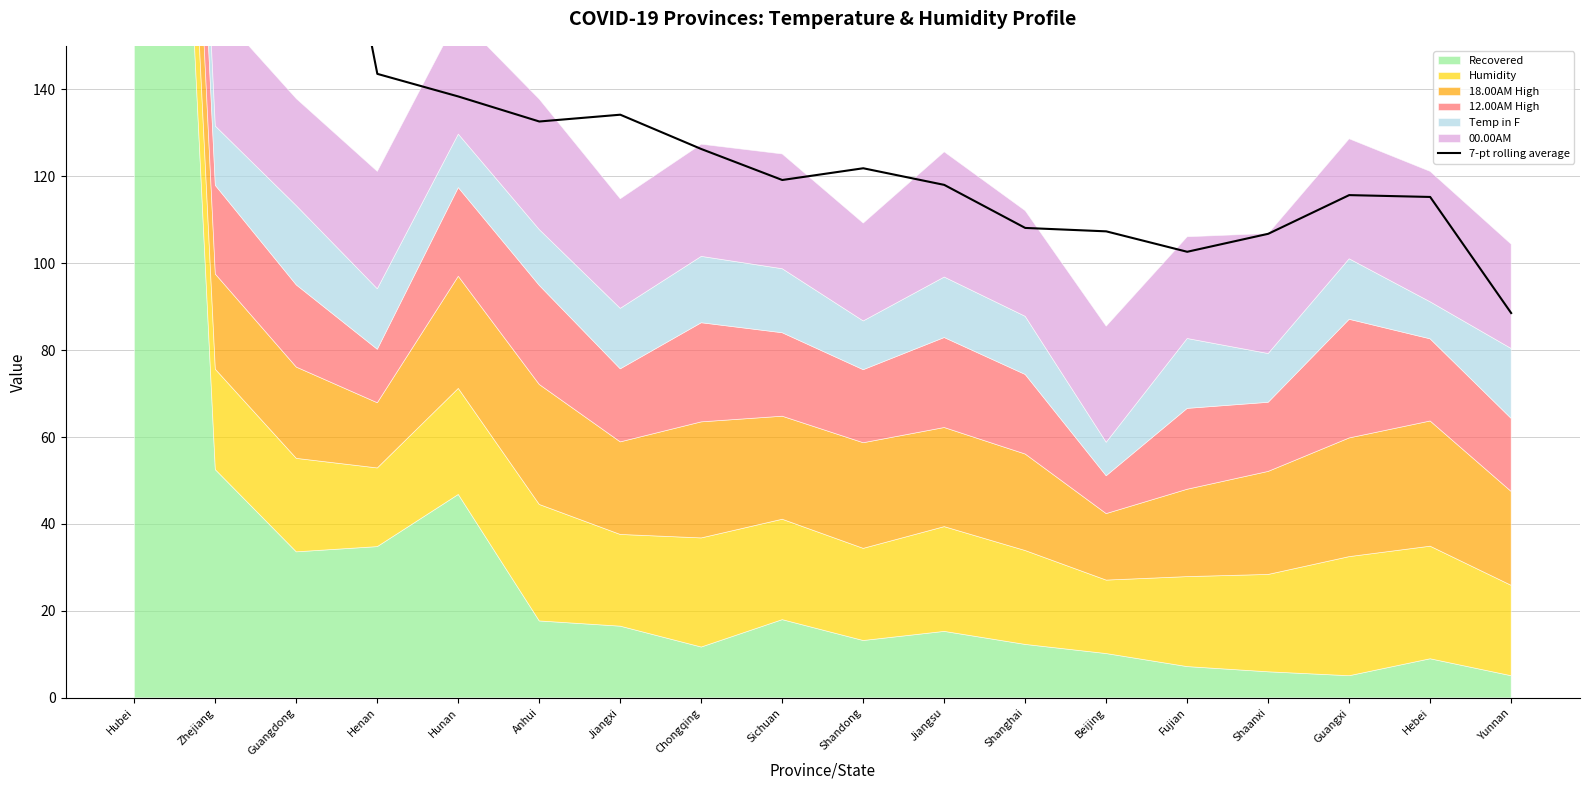

Is it true that the value at Beijing is 153.7?

False